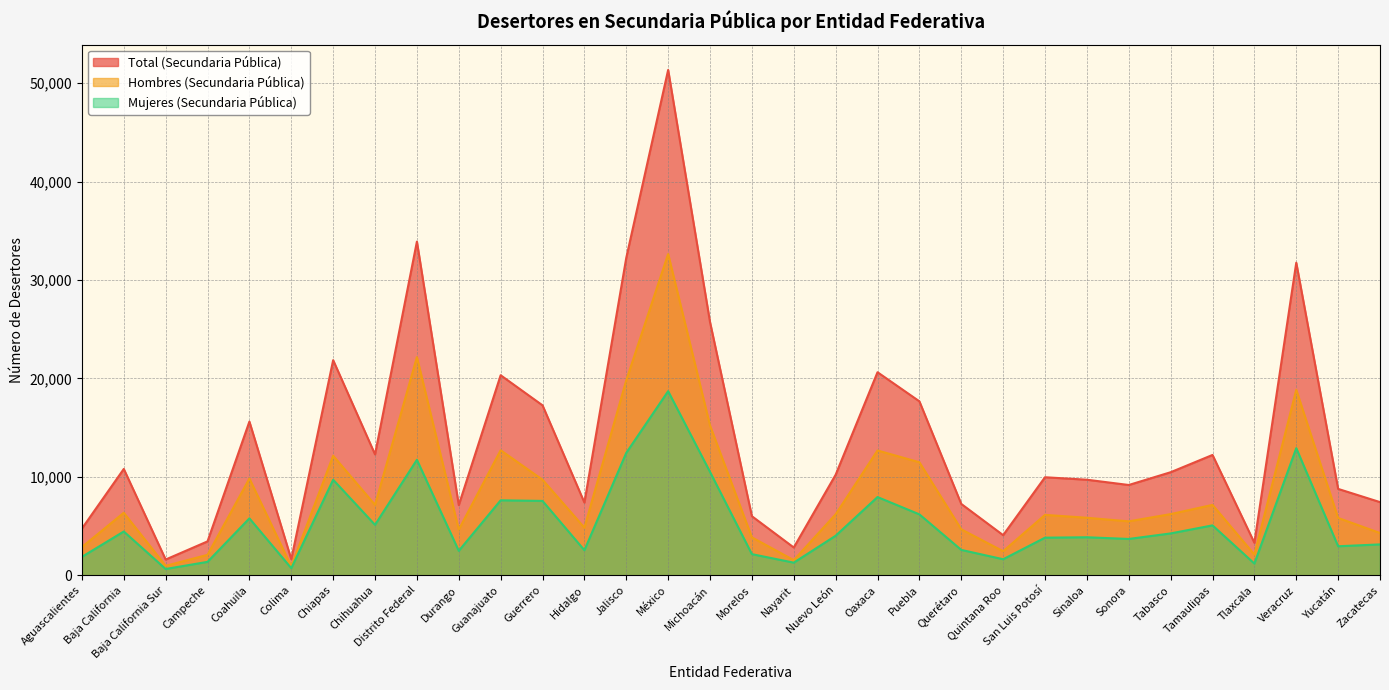

Rank the series by their average value, from highest to lowest.

Total (Secundaria Pública), Hombres (Secundaria Pública), Mujeres (Secundaria Pública)